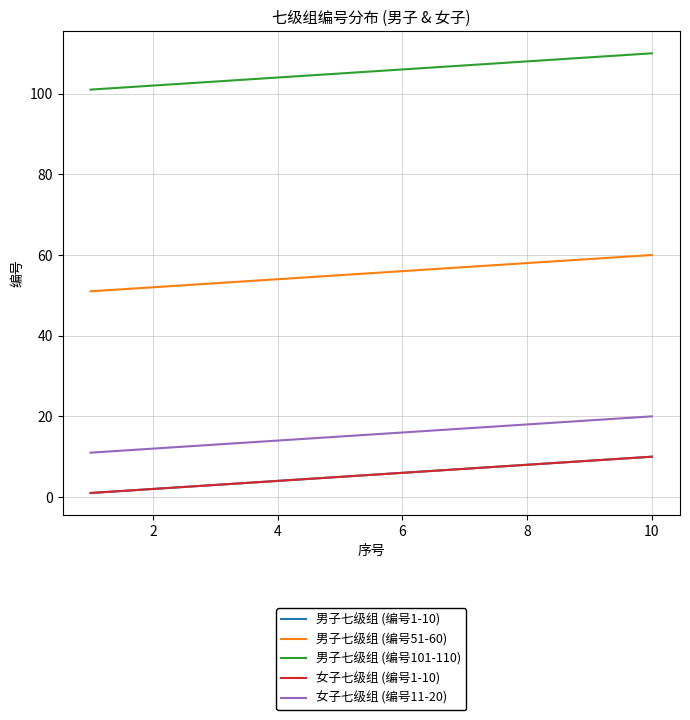

What is the value of the 女子七级组 (编号1-10) point at the 8th from the left?

8